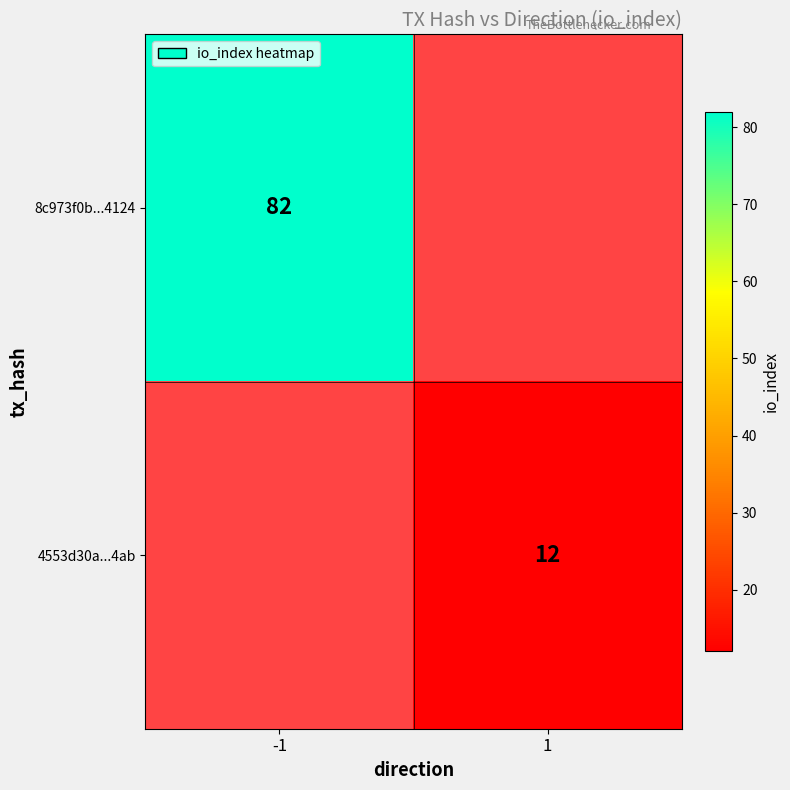

What is the smallest value displayed?

12.0